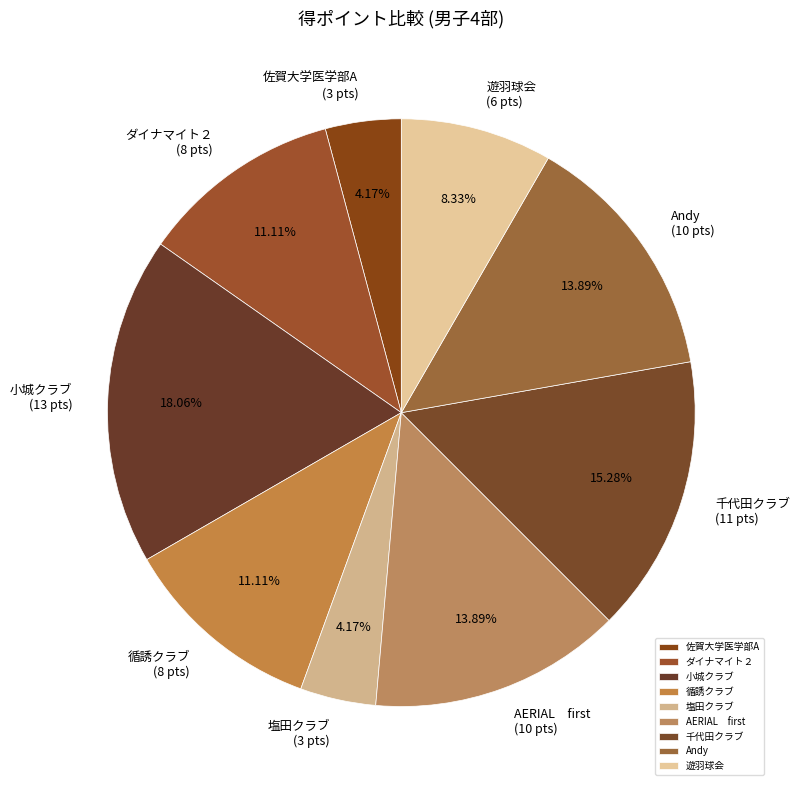

How many slices are in this pie chart?

9